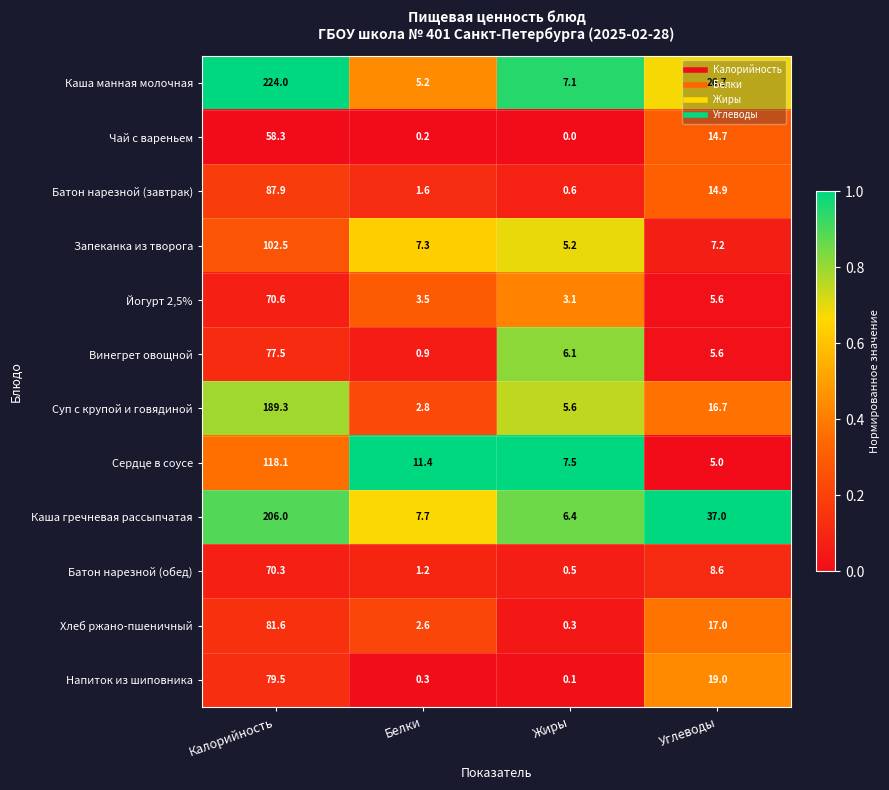

Count the number of categories in the chart.

4